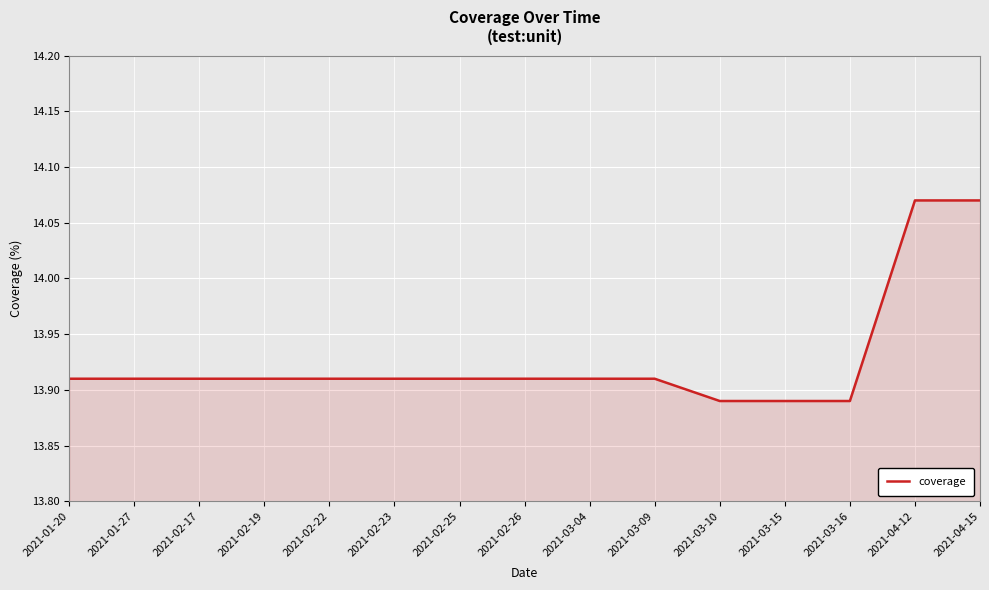

What position from the left is 2021-02-26?

8